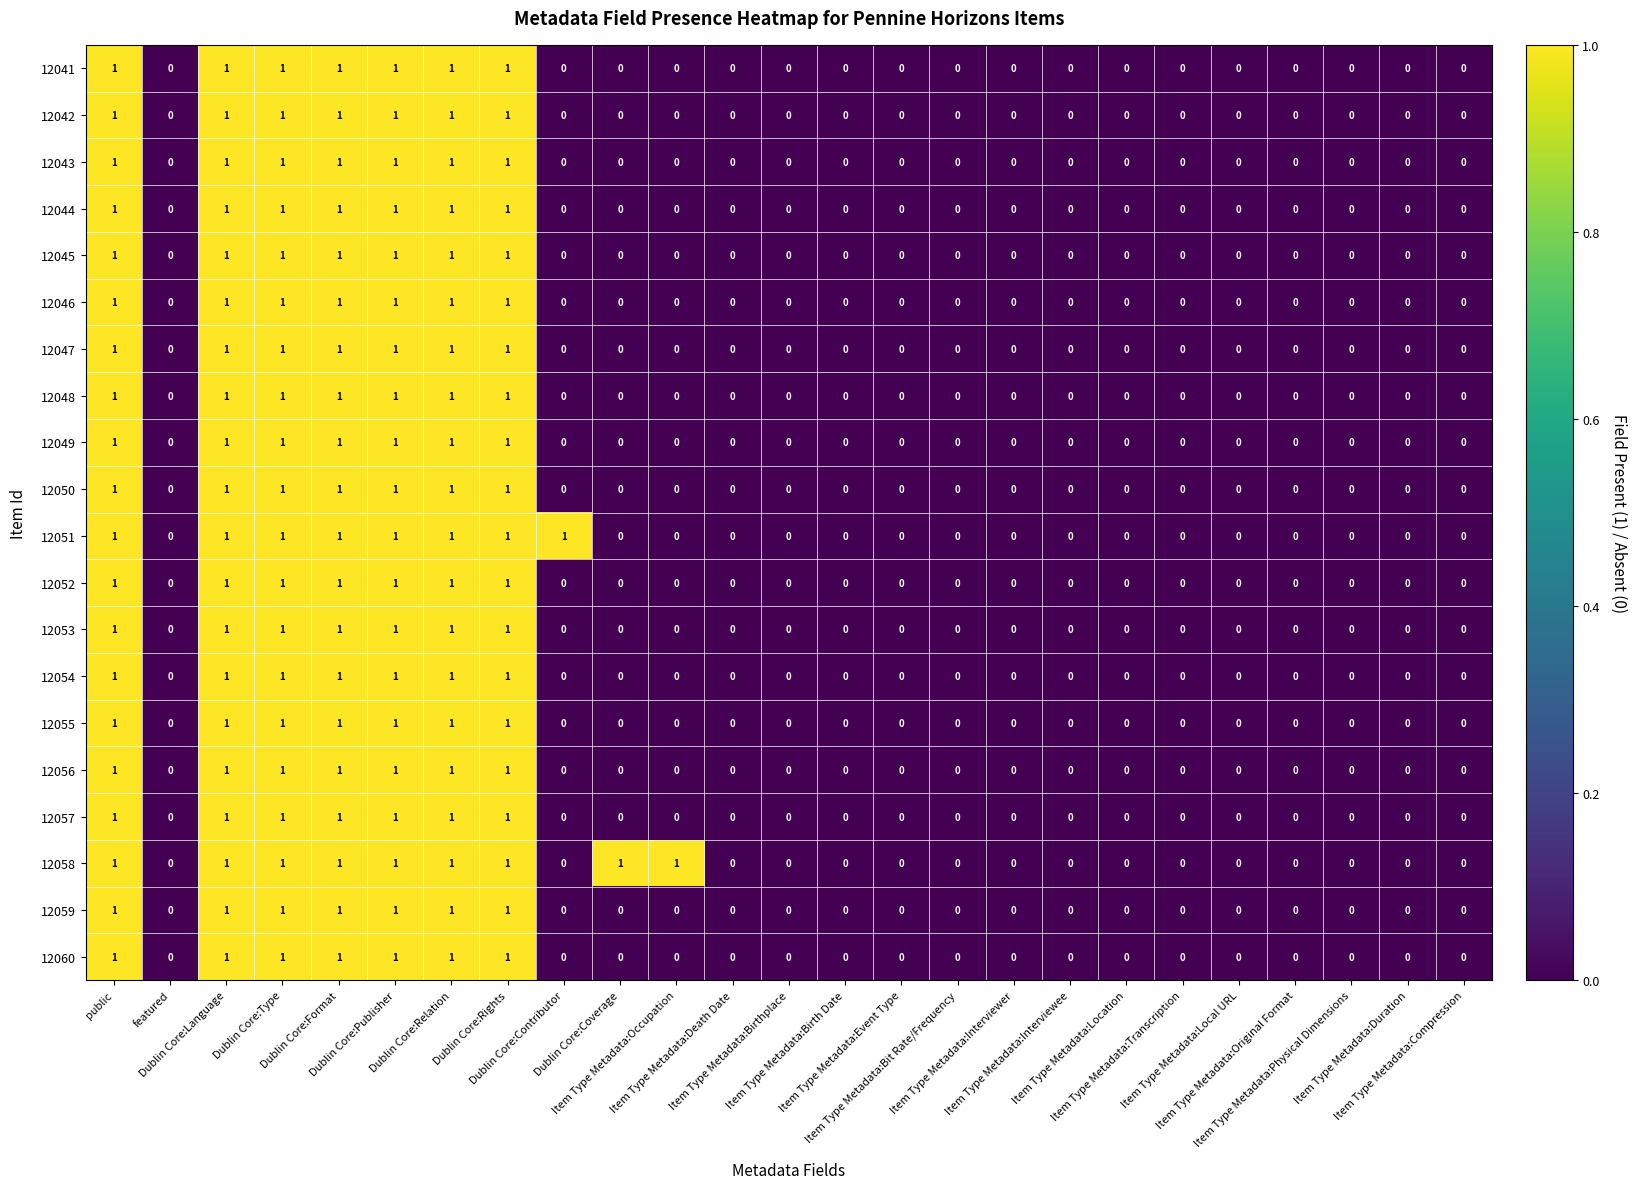

Count the 12042 values in the range 0 to 1.

25